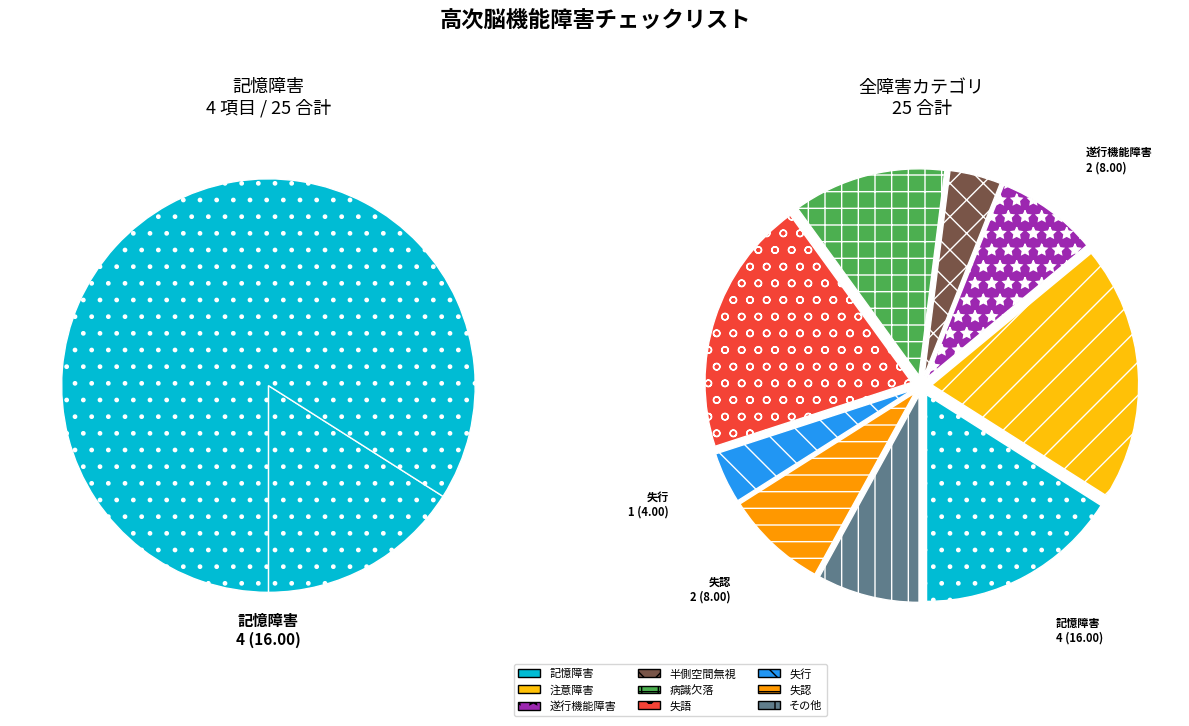

Does 失認 account for over 50% of the chart?

No